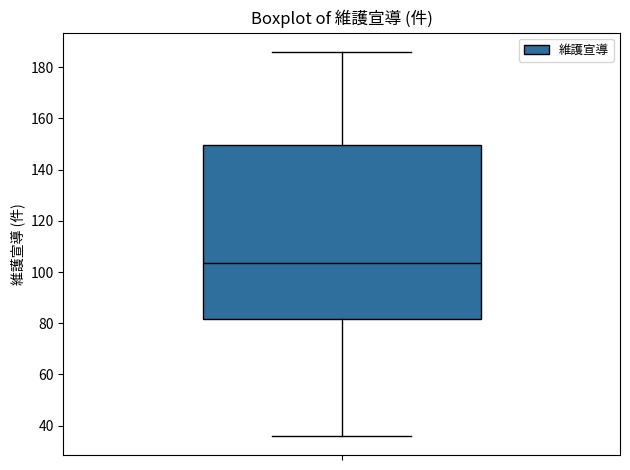

Read this box plot against the y-axis: the position of the median line, the range covered by the box, and the ends of both whiskers. The values are not printed on the chart, so give them approximately, as read against the axis.

median 104, box 82 to 150, whiskers 36 to 186